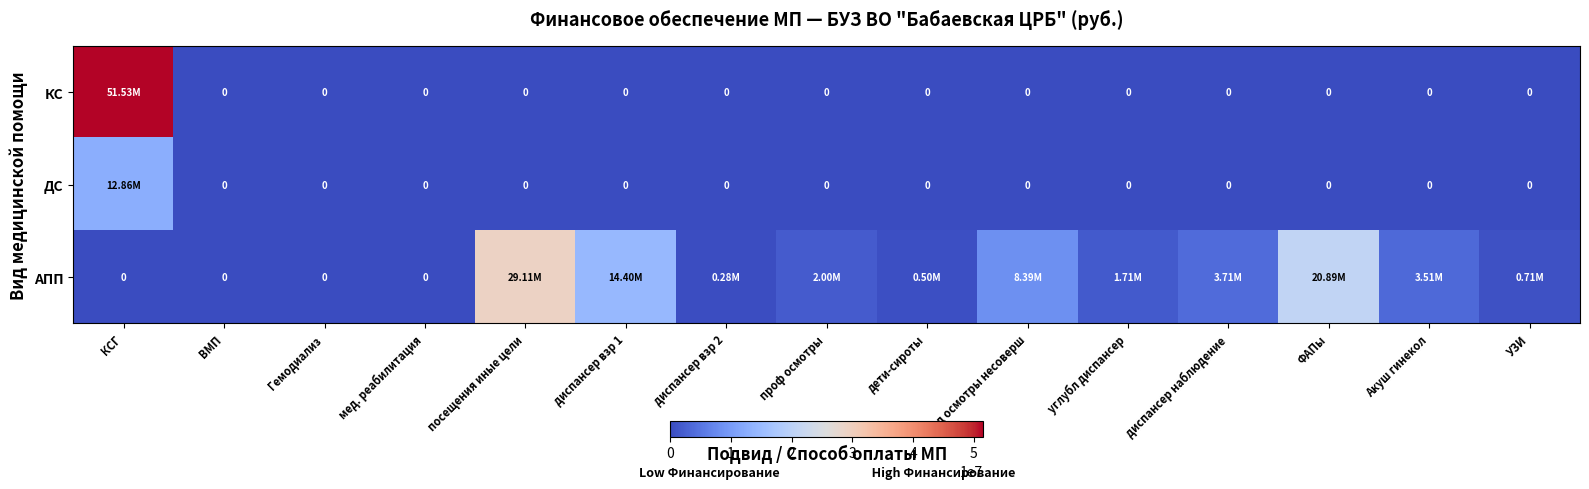

Which category has the lowest value across all series?

ВМП